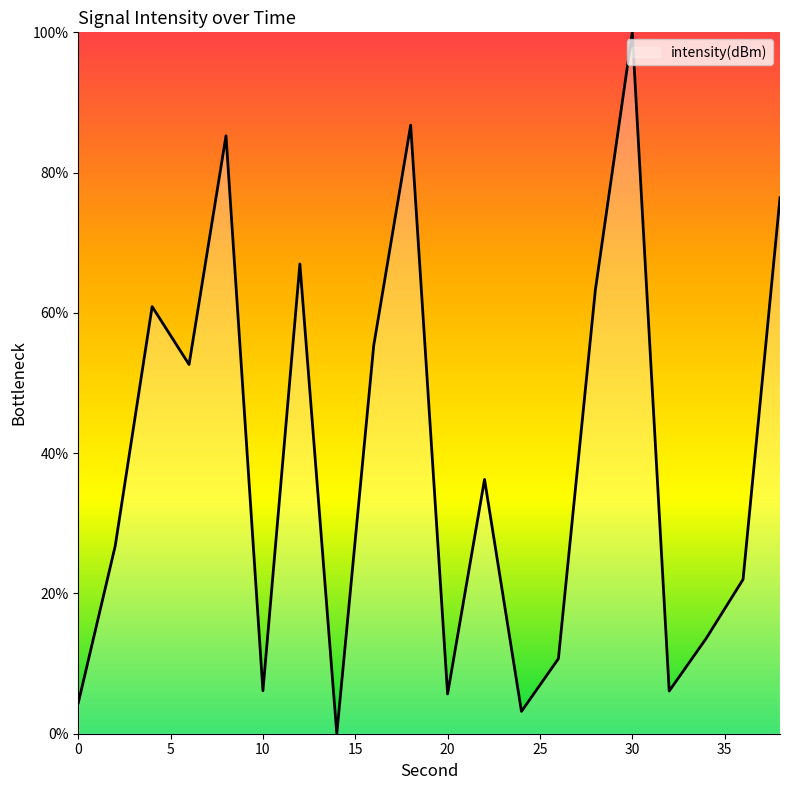

What is the greatest value displayed?

100.0